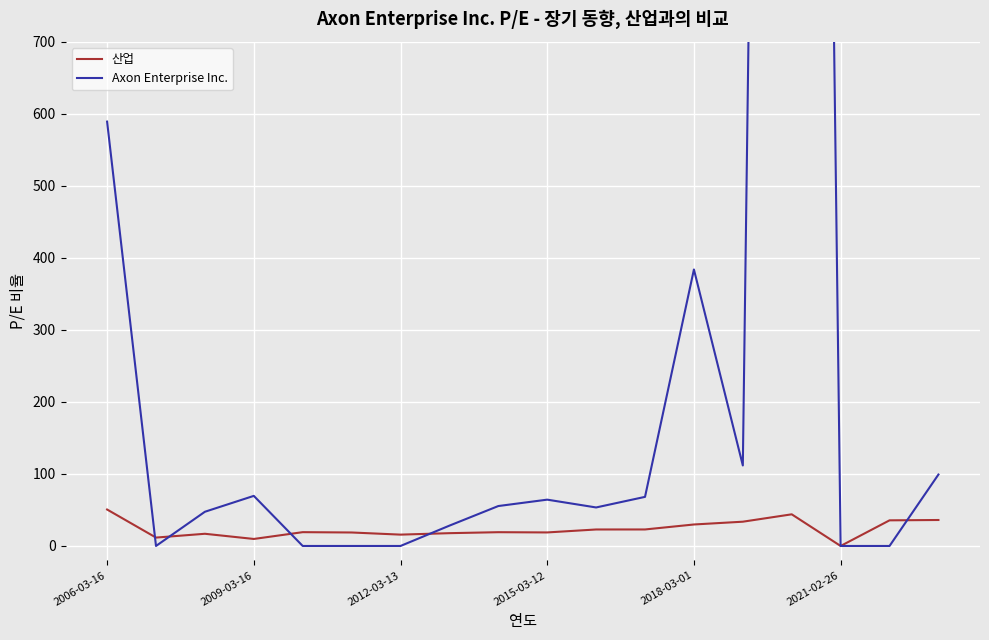

Rank the series by their maximum value, from highest to lowest.

Axon Enterprise Inc., 산업